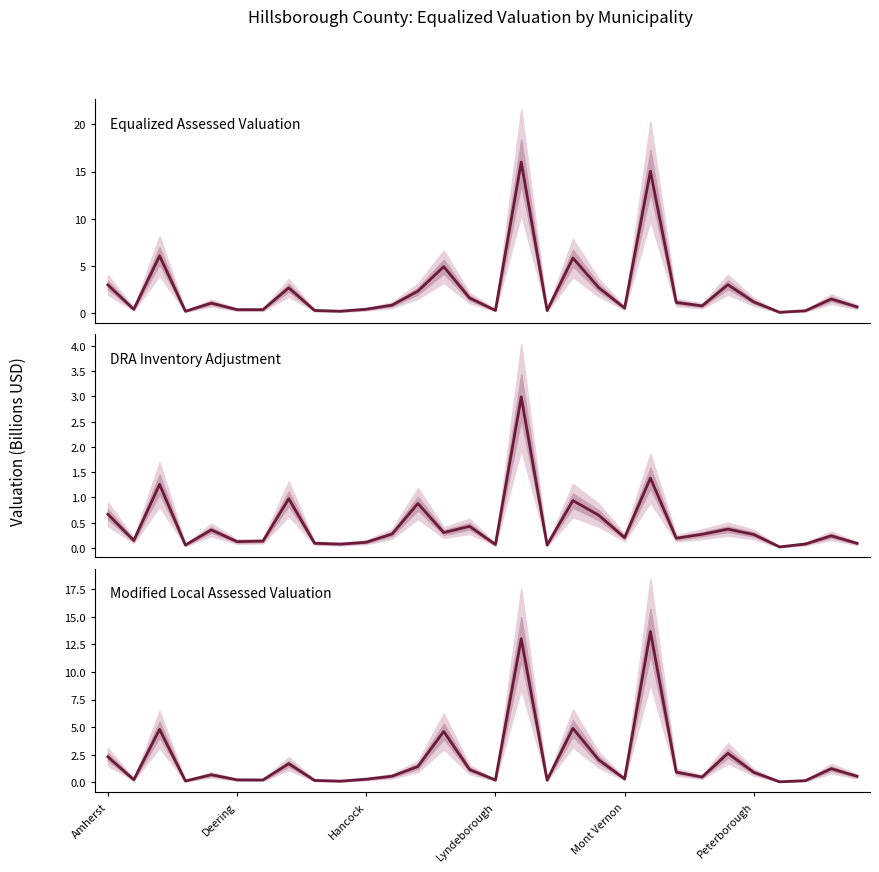

What is the difference between the second highest and second lowest values in the DRA Inventory Adjustment series?

1.3